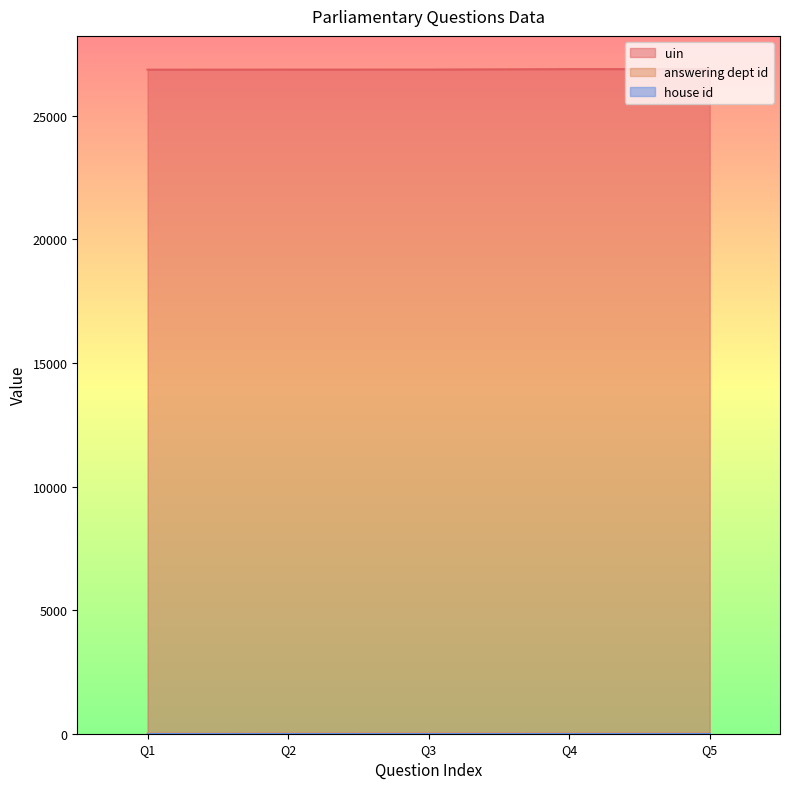

What is the greatest value displayed?

26892